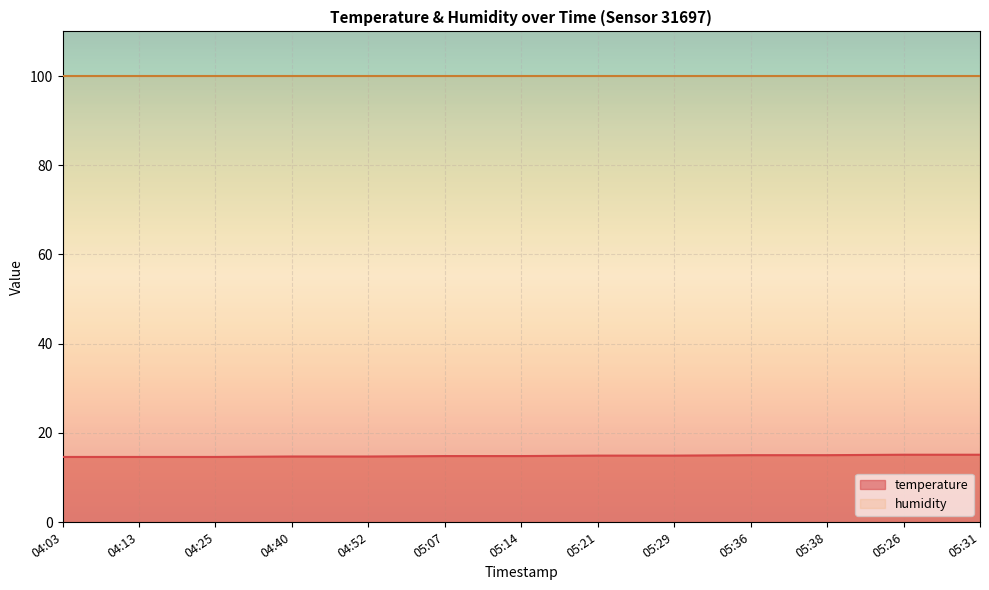

What is the approximate value at 05:21?

14.9